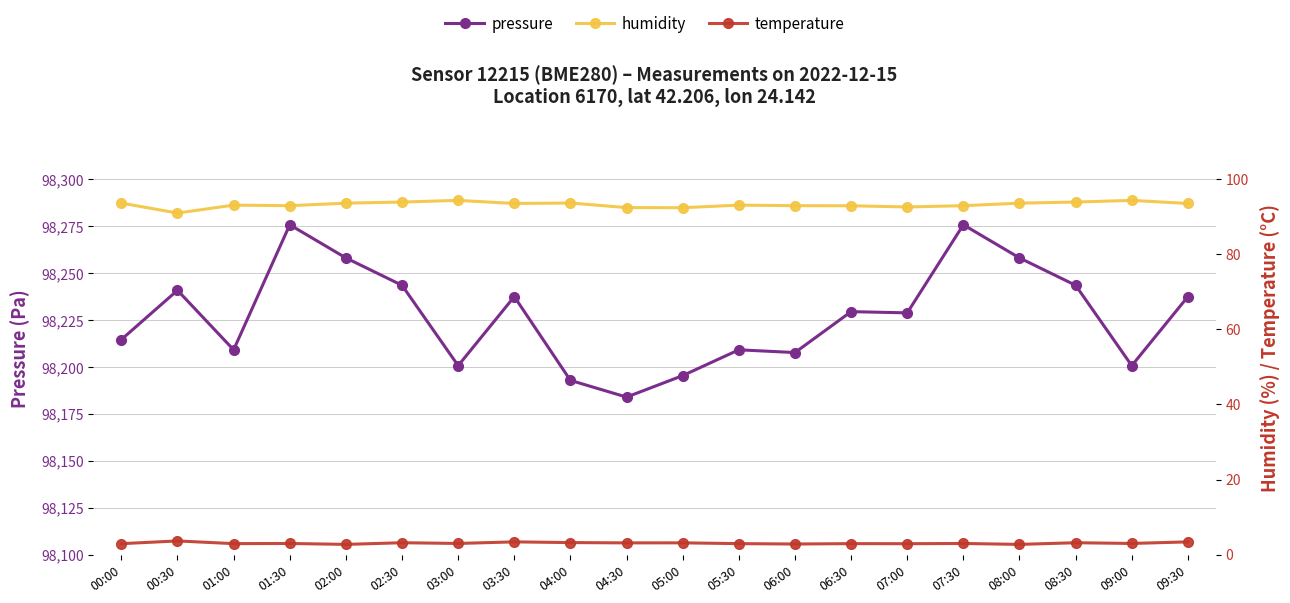

Which category has the lowest value in the humidity series?

00:30